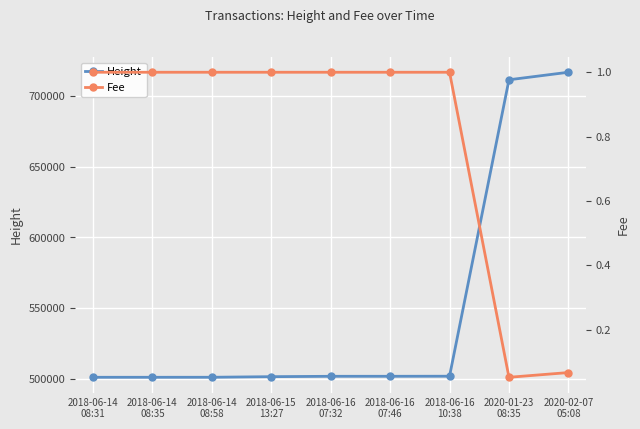

The Height series shows 158033.7 at 2018-06-14
08:35. True or false?

False